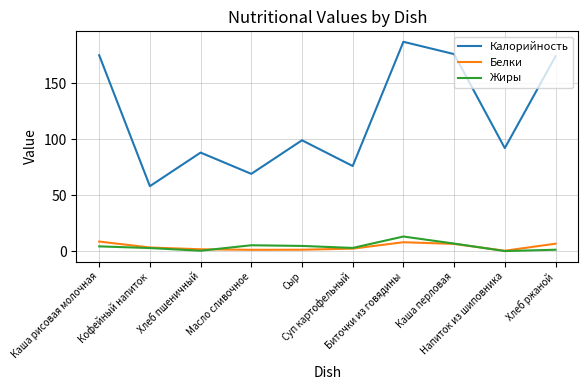

True or false: Белки and Калорийность intersect in this chart.

False